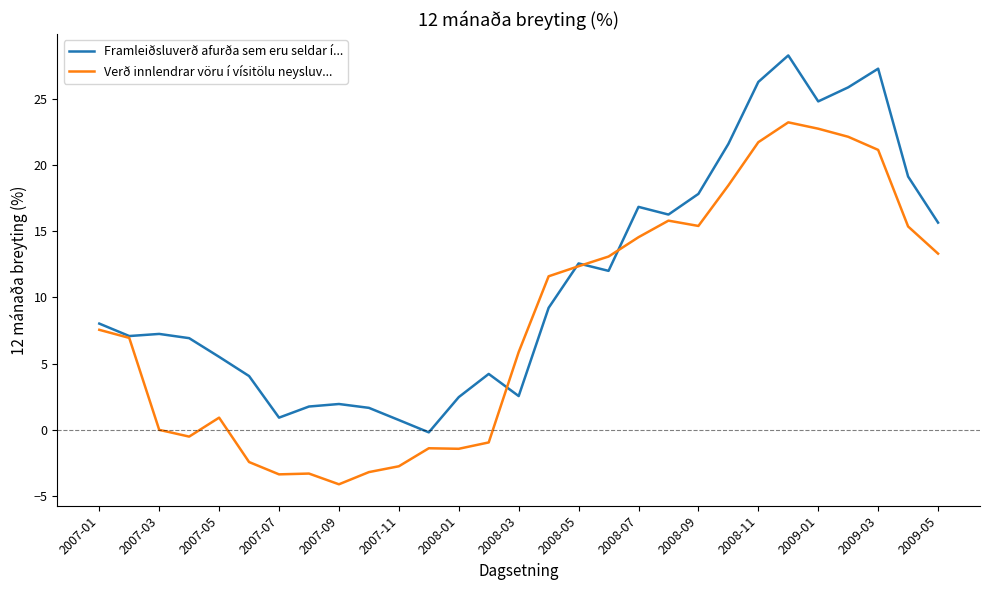

List the series in order of their overall mean, highest first.

Framleiðsluverð afurða sem eru seldar í..., Verð innlendrar vöru í vísitölu neysluv...